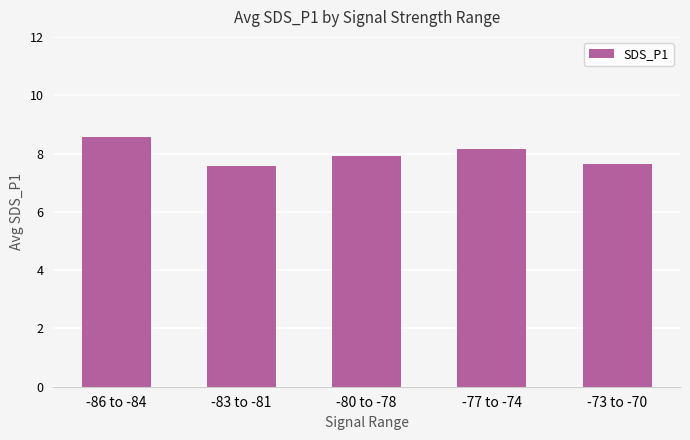

What is the difference between the maximum and minimum values?

1.0